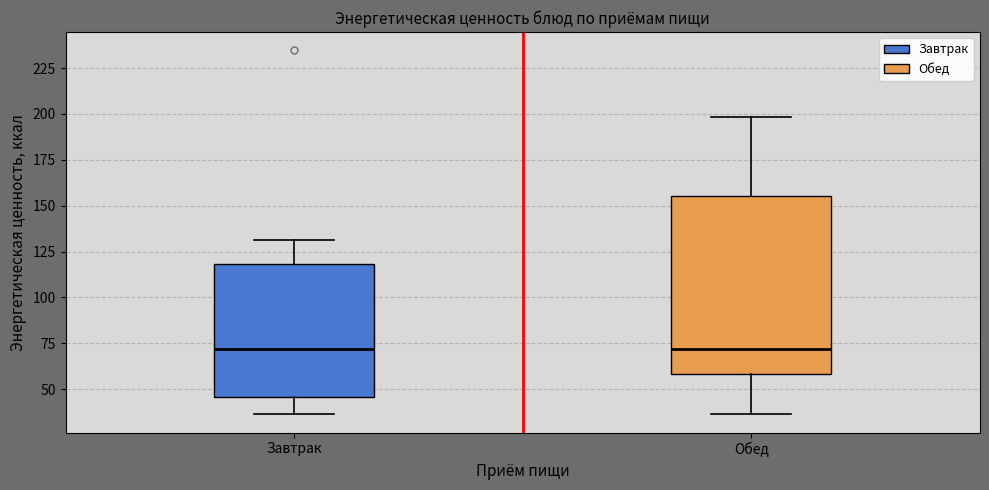

Reading left to right, transcribe this box plot: for each box, give where its median line is, the range the box spans, and where its two whiskers end, as read against the y-axis. The values are not printed on the chart, so give them approximately, as read against the axis.

Завтрак: median 70, box 45 to 120, whiskers 35 to 130
Обед: median 70, box 60 to 155, whiskers 35 to 200